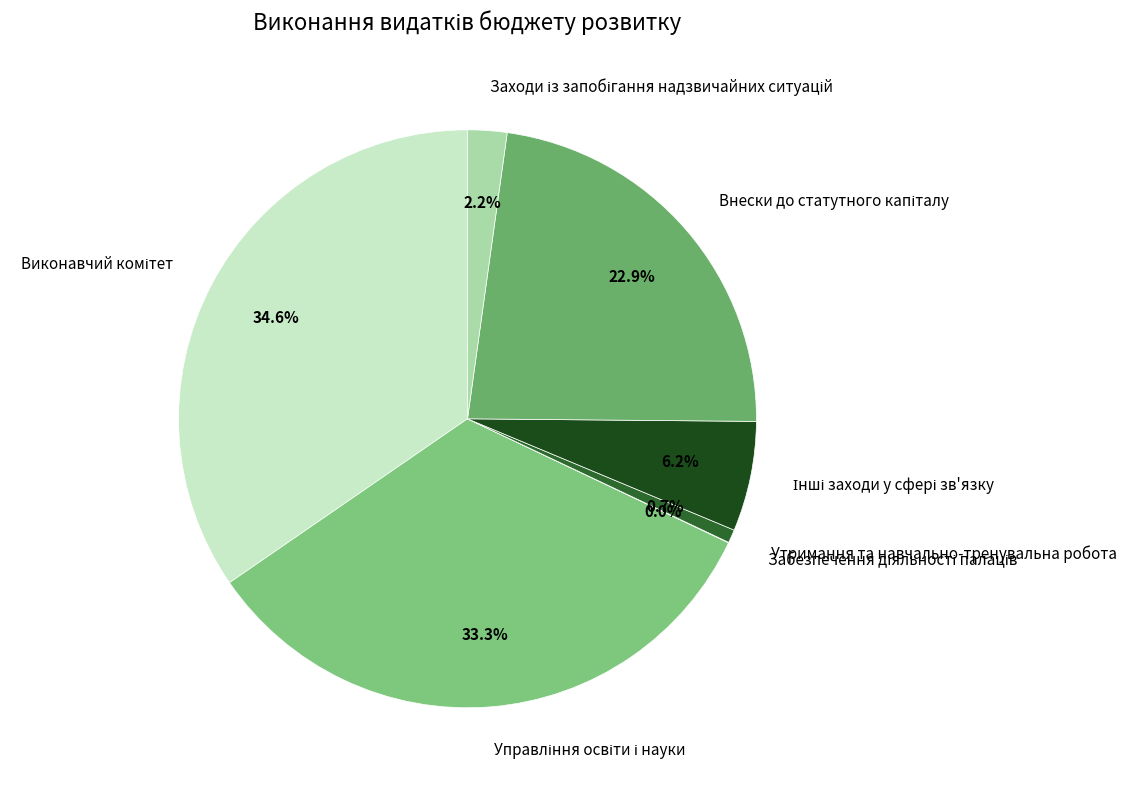

Does any single category account for the majority?

No